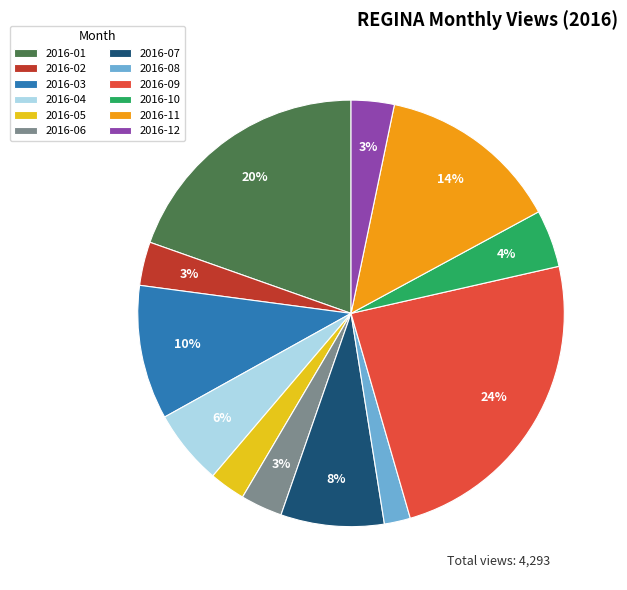

To the nearest percent, what percentage of the pie is 2016-04?

6%